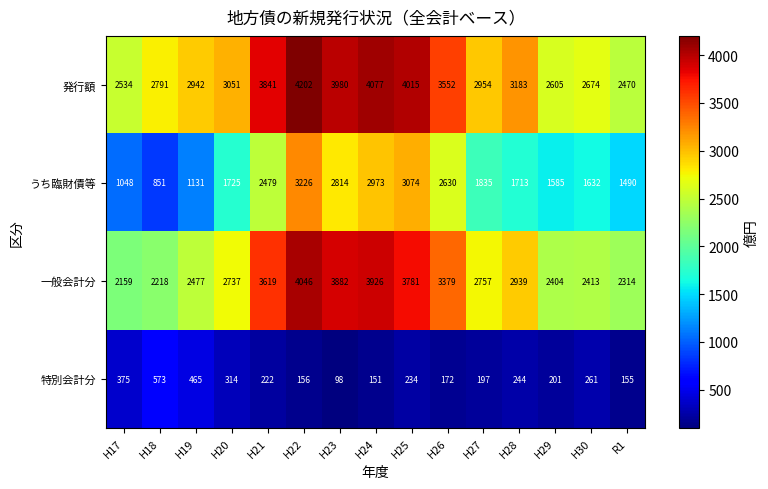

Which series has the largest total across all categories?

発行額